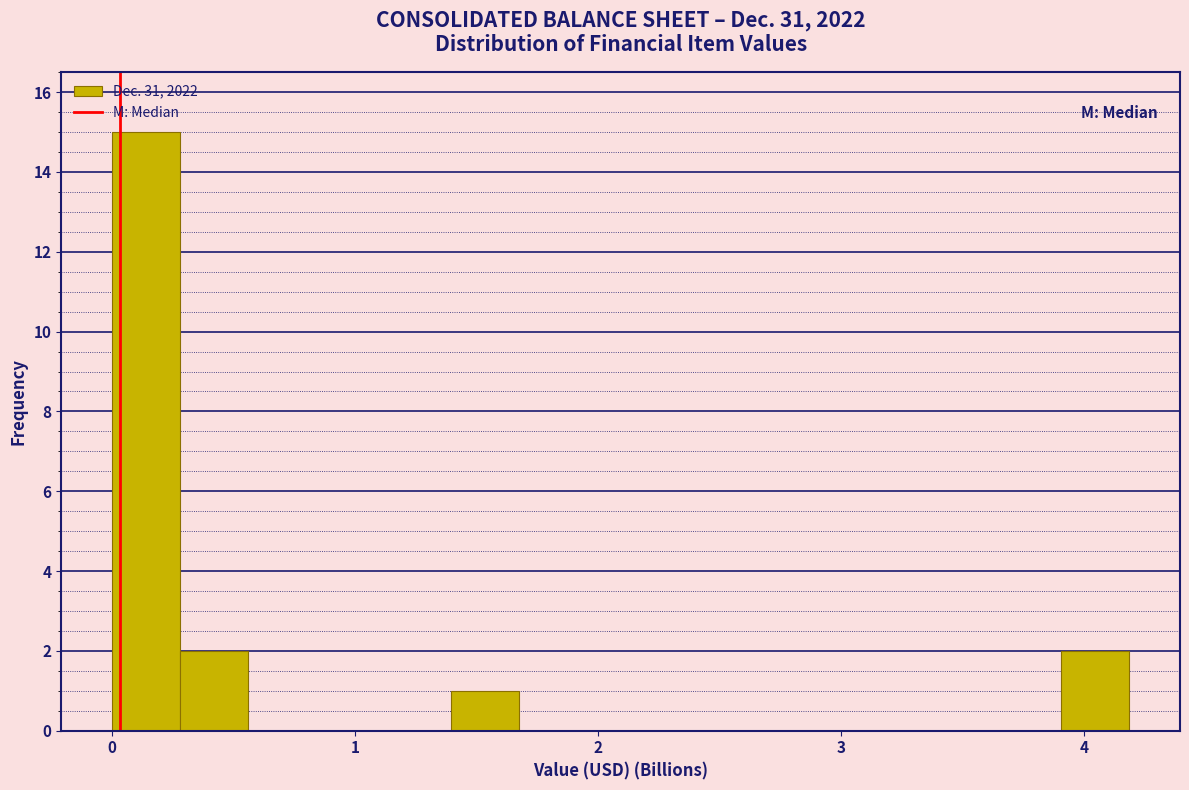

Around what value on the x-axis is the tallest bar? Give the approximate position of its centre, as read against the axis.

0.1